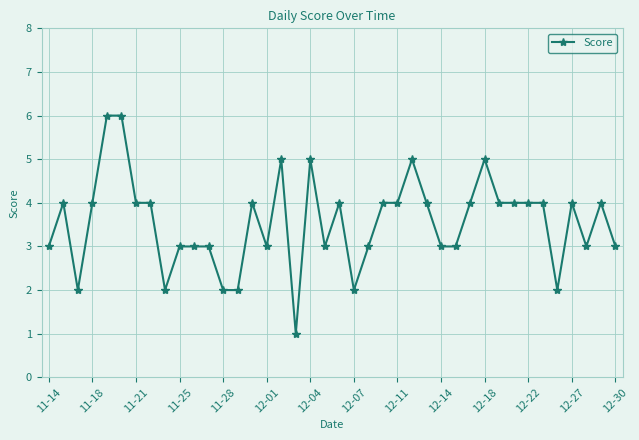

Count the number of data series in this chart.

1